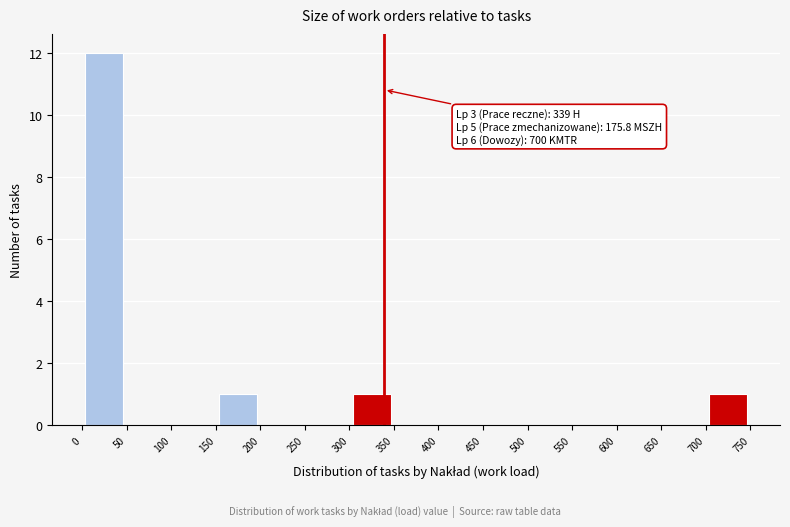

Which range on the x-axis has the tallest bar?

0 to 50